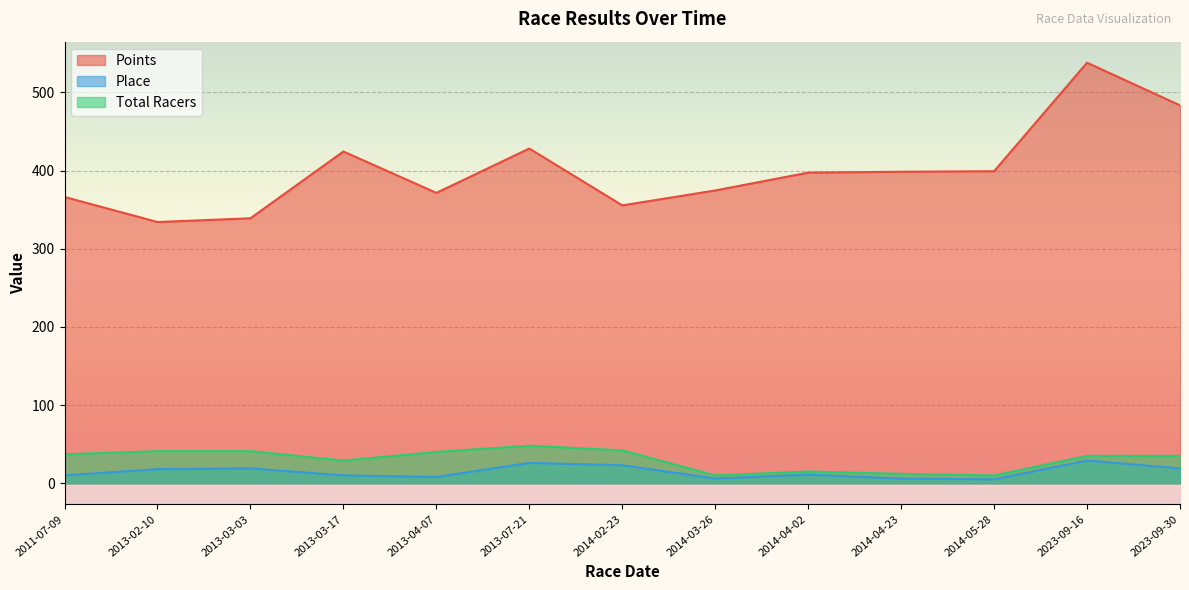

What are all the series names shown in the legend?

Points, Place, Total Racers